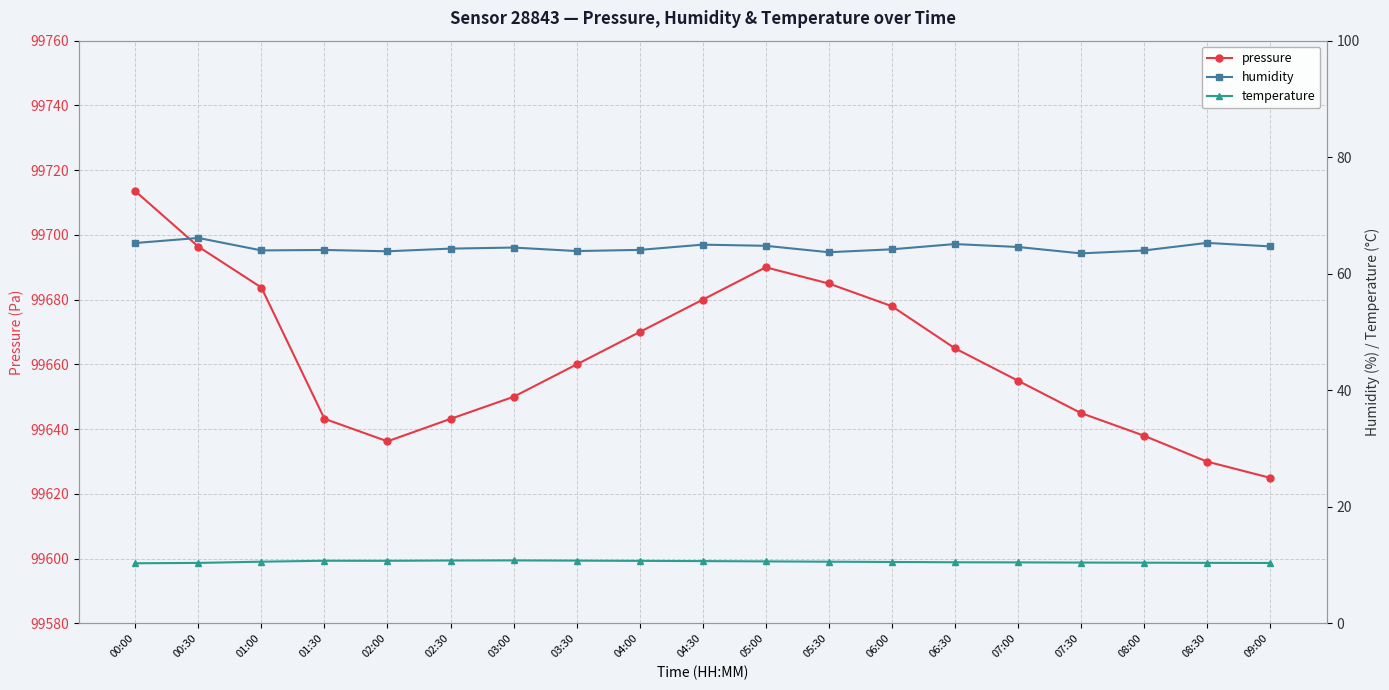

At how many categories does at least one series exceed 40064?

19